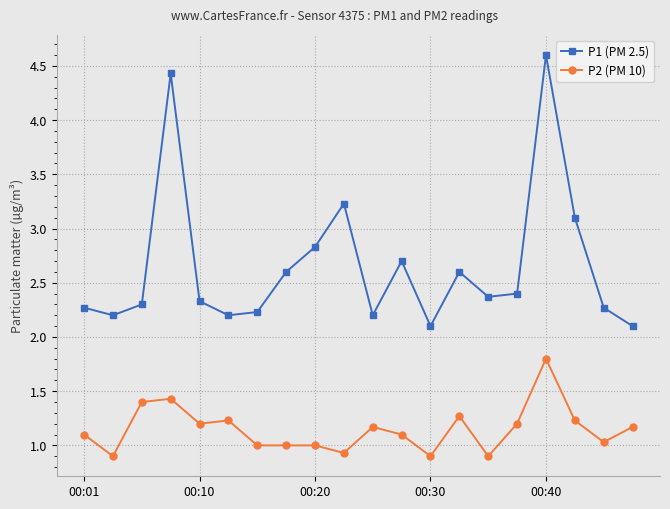

At how many categories does at least one series exceed 1?

20